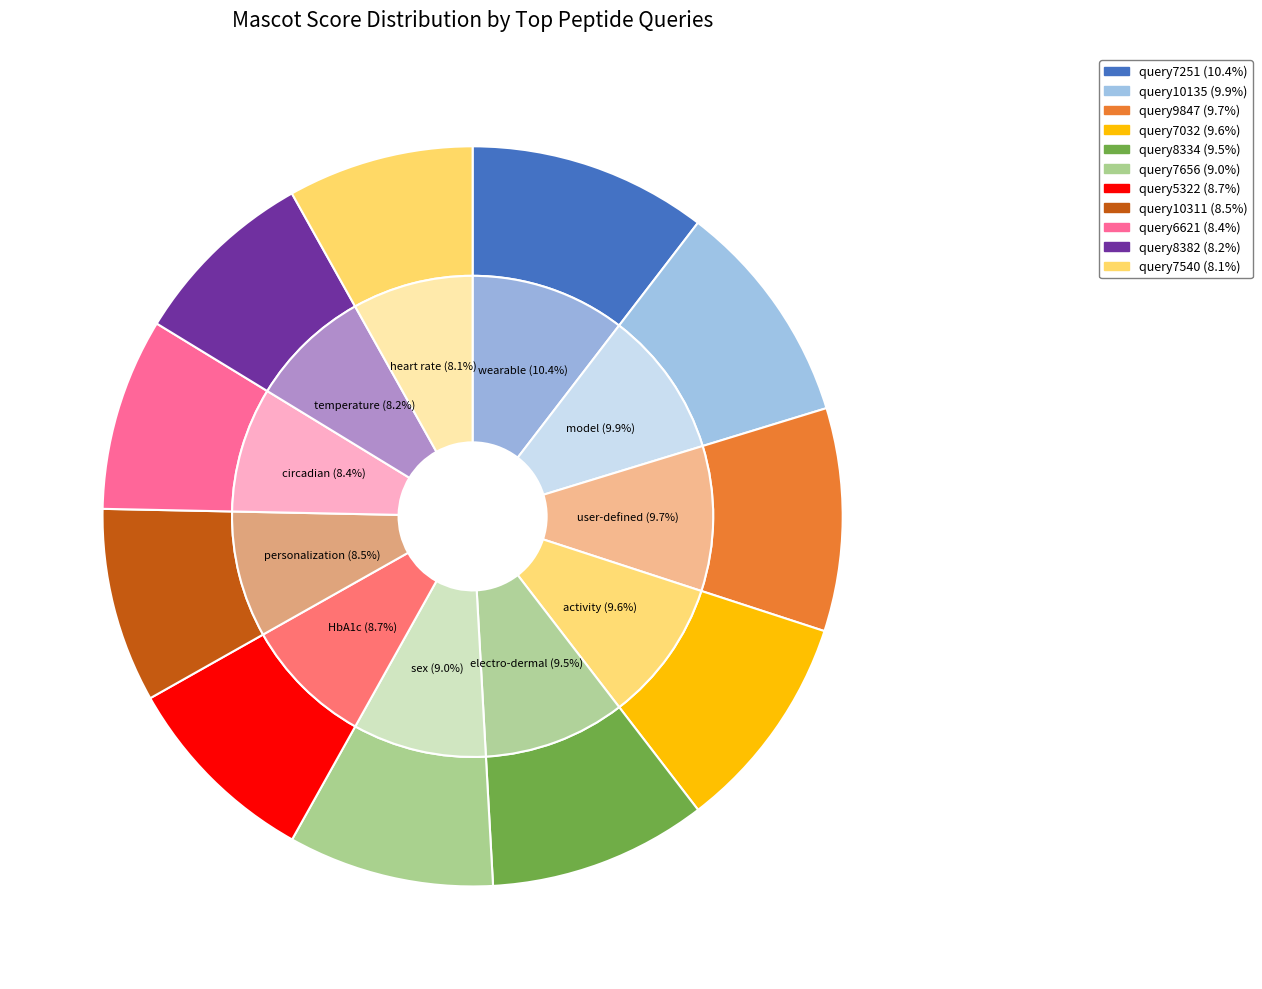

Does Observed Charge State 10 represent more than half of the total?

No